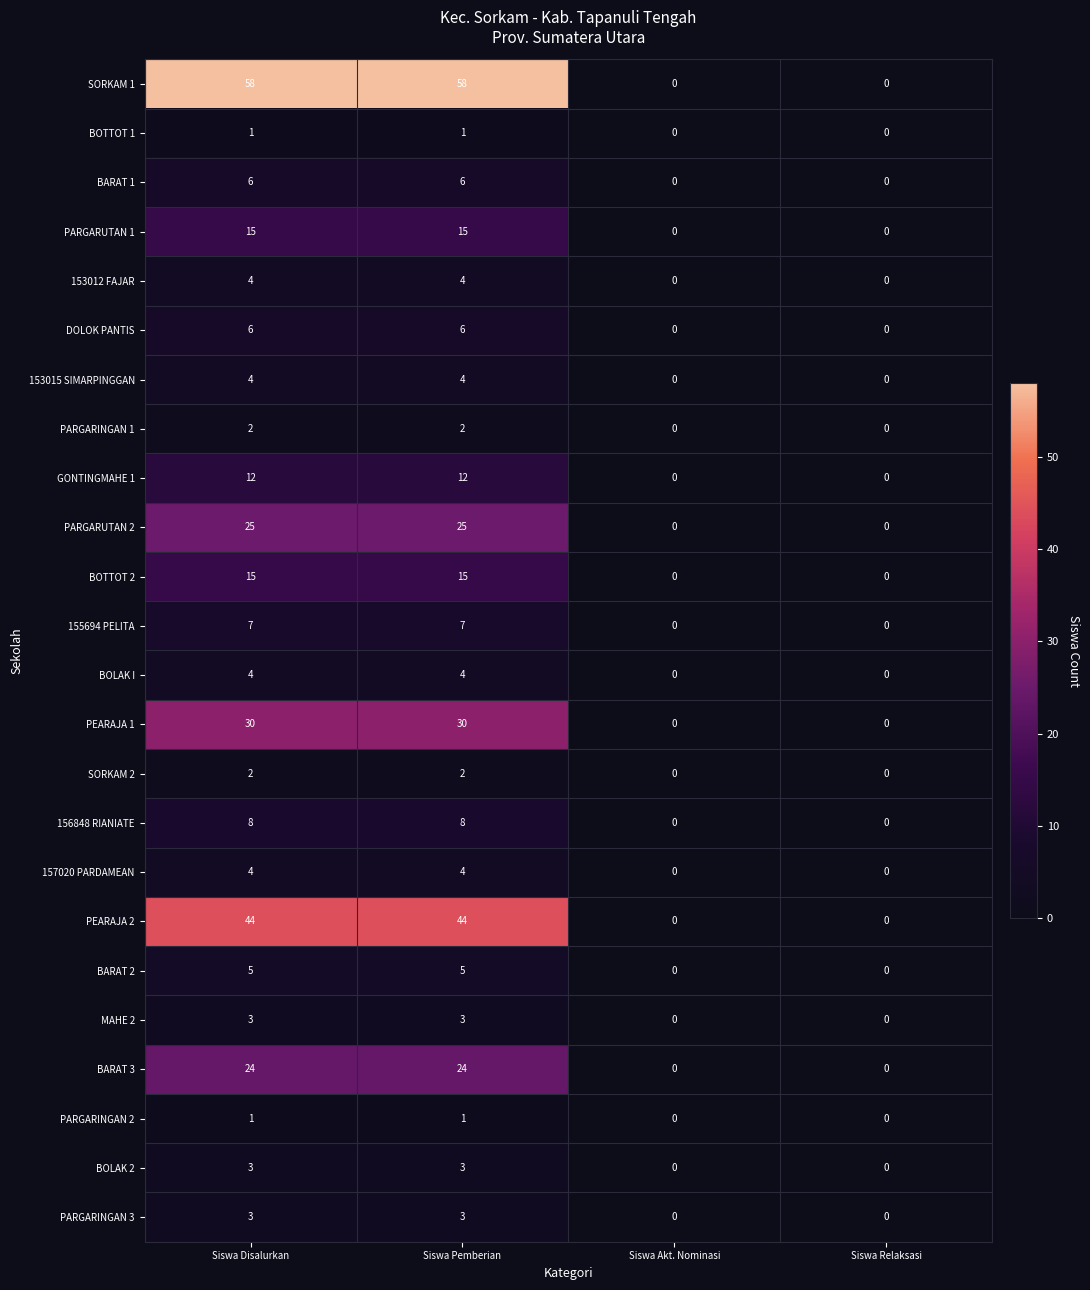

The BARAT 1 series shows 11 at Siswa Pemberian. True or false?

False